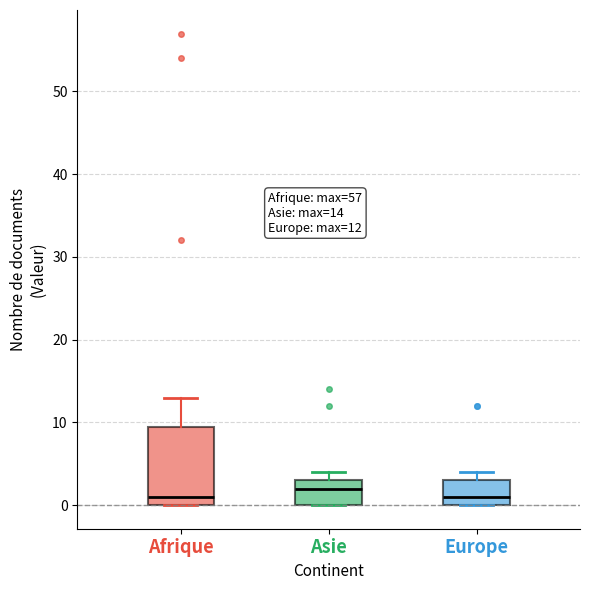

Which box is the tallest, from its lower edge to its upper edge?

Afrique